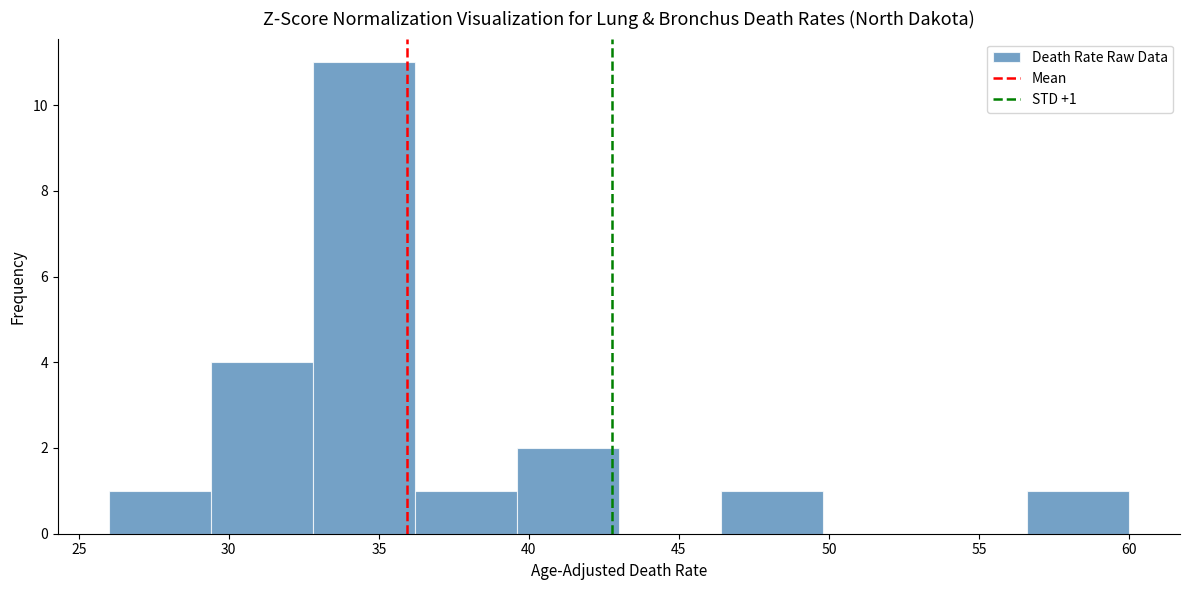

Which range on the x-axis has the tallest bar?

32.8 to 36.2